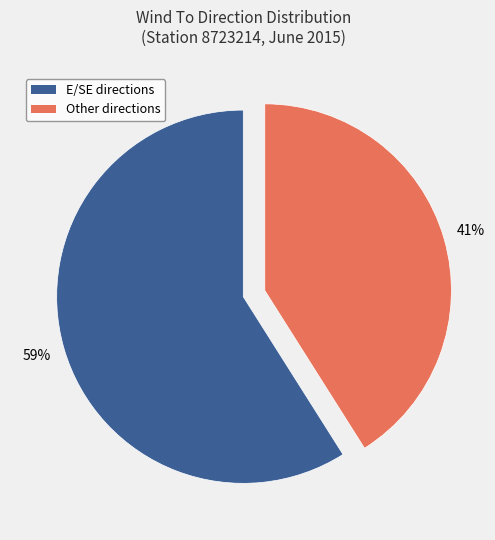

To the nearest percent, what is the difference between the largest and smallest slice percentages?

18%